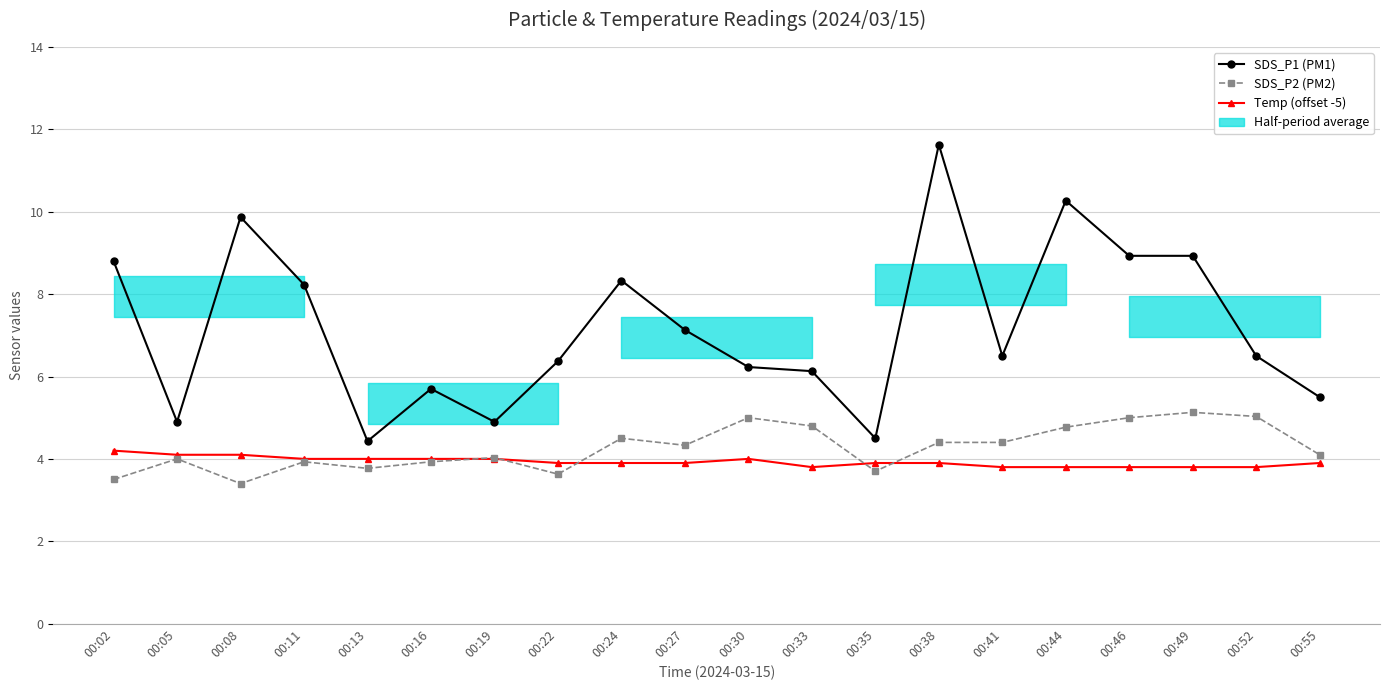

What is the difference between the second highest and second lowest values in the SDS_P2 (PM2) series?

1.5